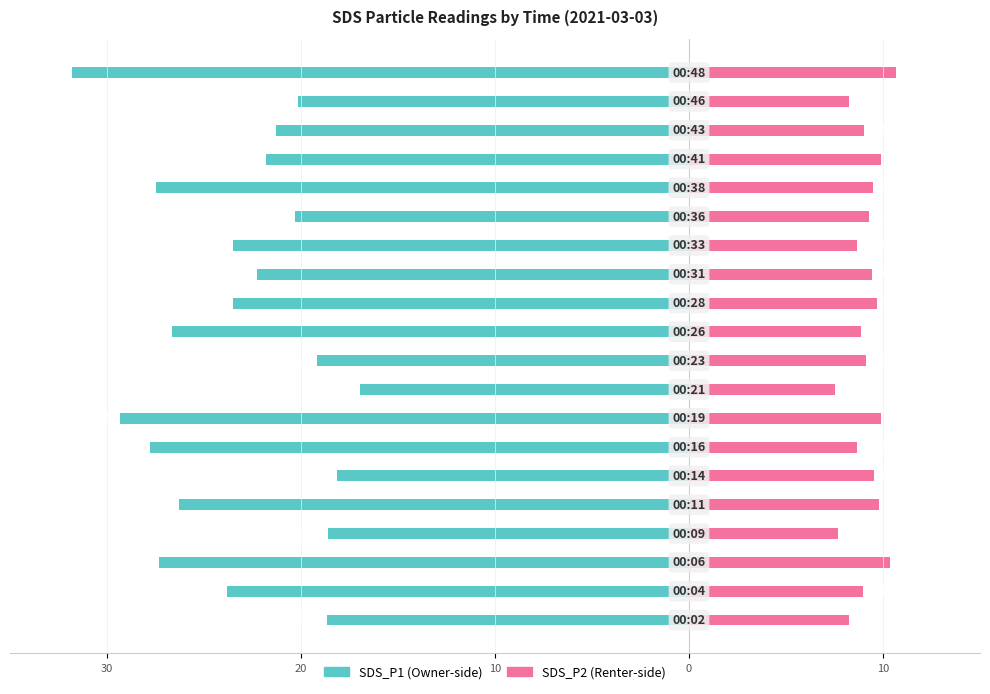

Which series has the largest range (max minus min)?

SDS_P1